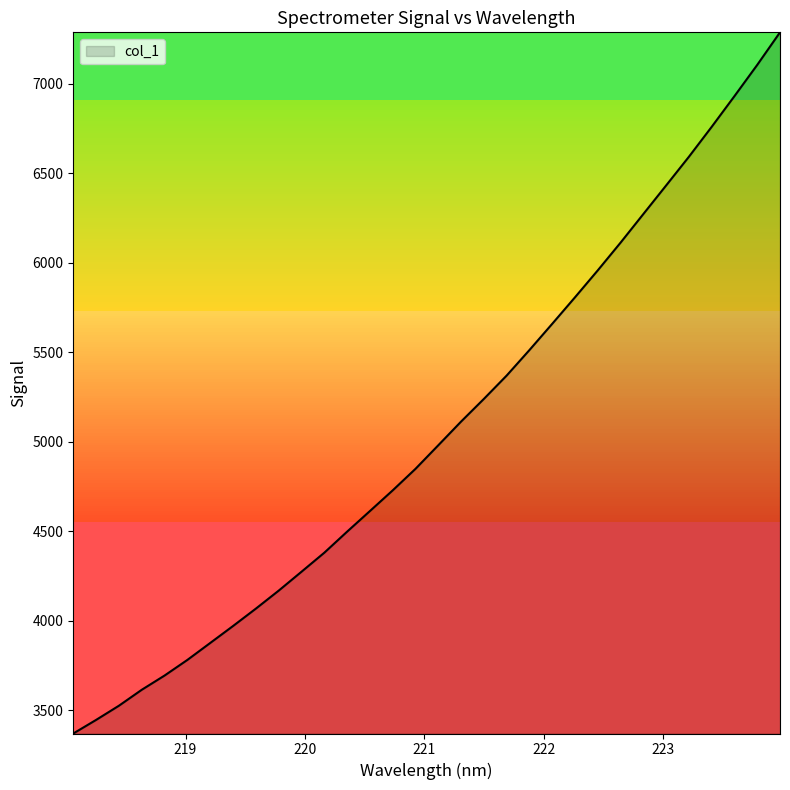

What is the maximum value shown in the chart?

7286.1